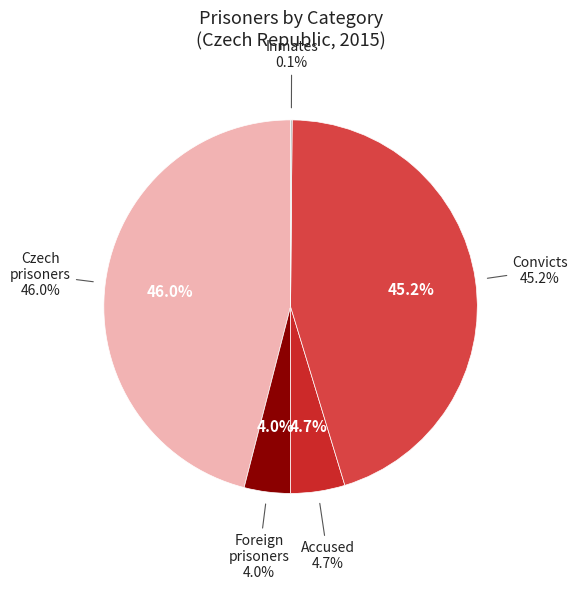

Does The accused represent more than half of the total?

No